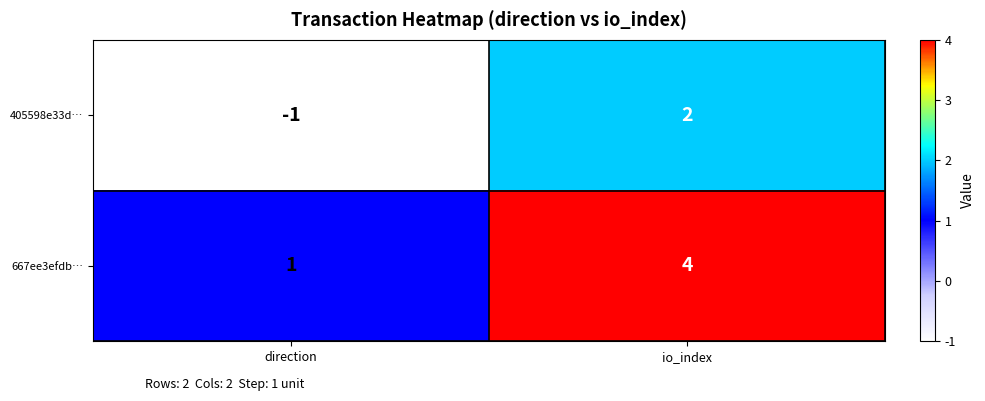

Rank the series by their average value, from highest to lowest.

667ee3efdb…, 405598e33d…